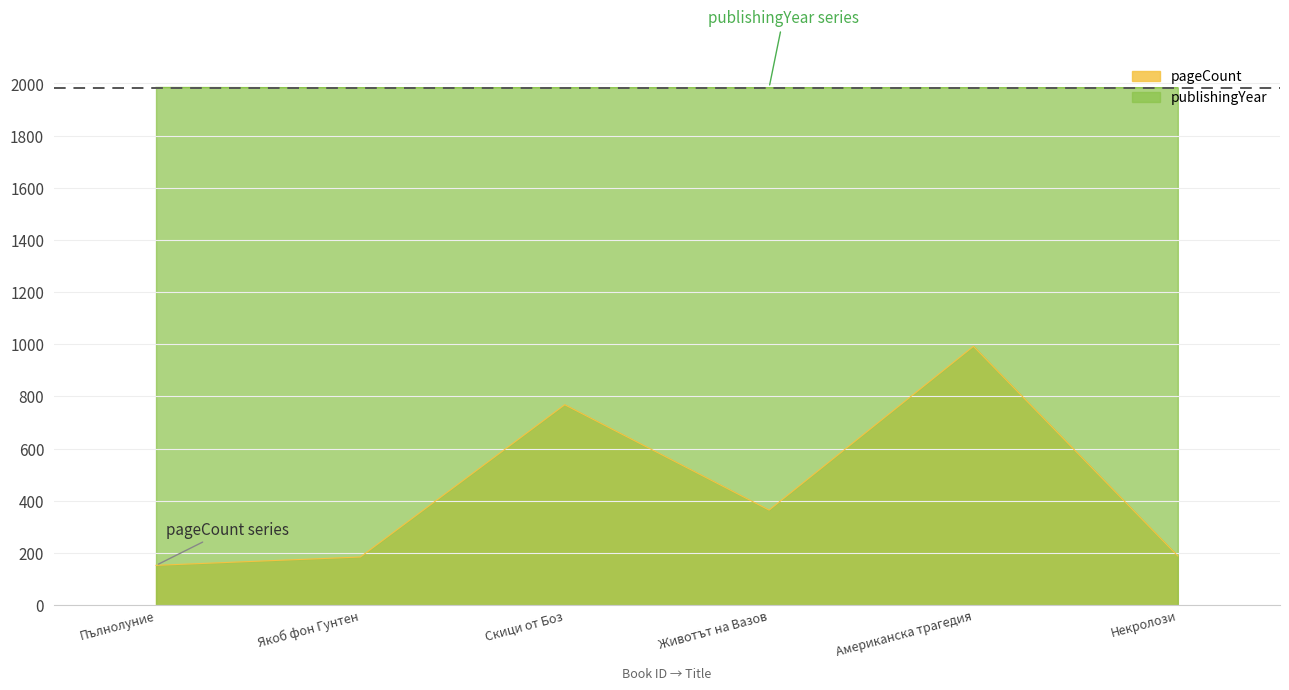

List the series in order of their overall mean, highest first.

publishingYear, pageCount